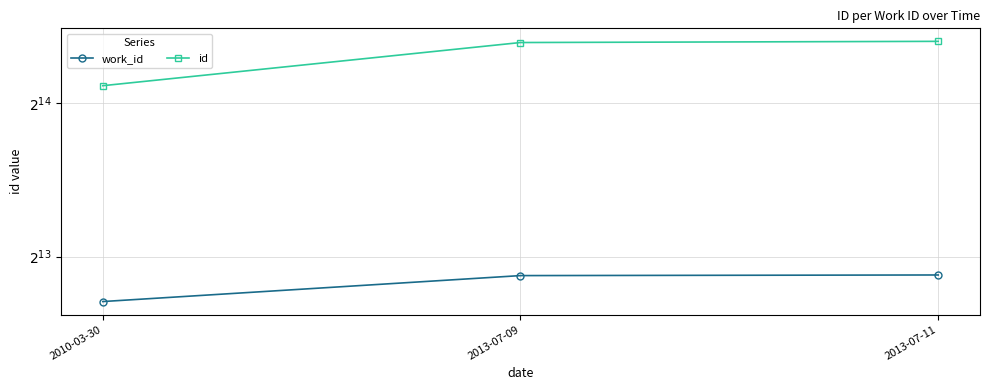

What is the smallest value displayed?

6687